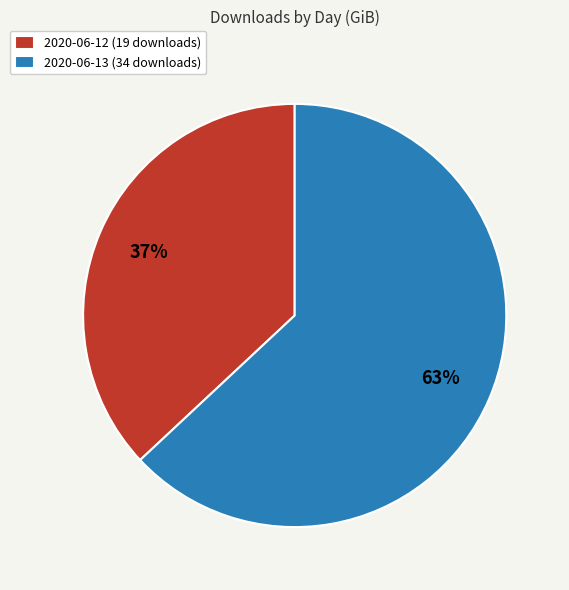

How many slices are in this pie chart?

2